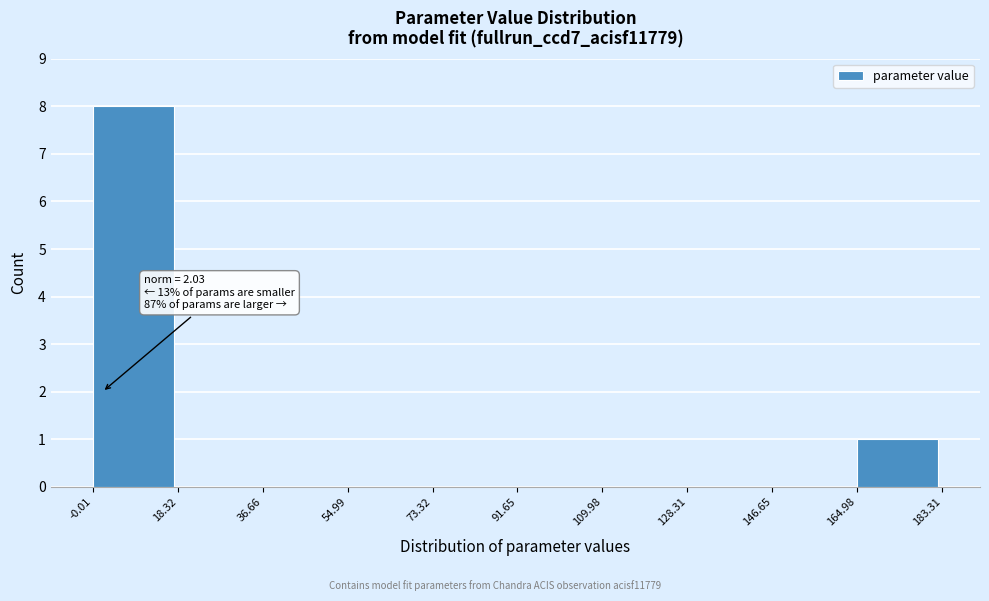

Over which range of the x-axis is the bar tallest?

-0.01 to 18.32